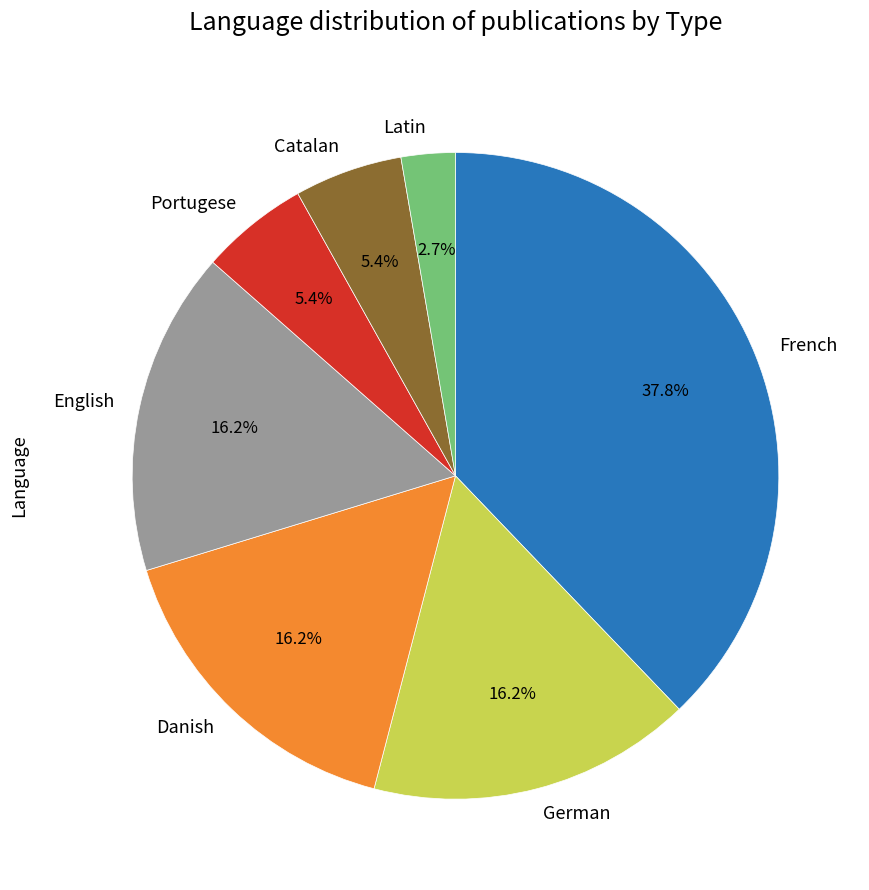

Is there any slice that represents more than half of the pie?

No